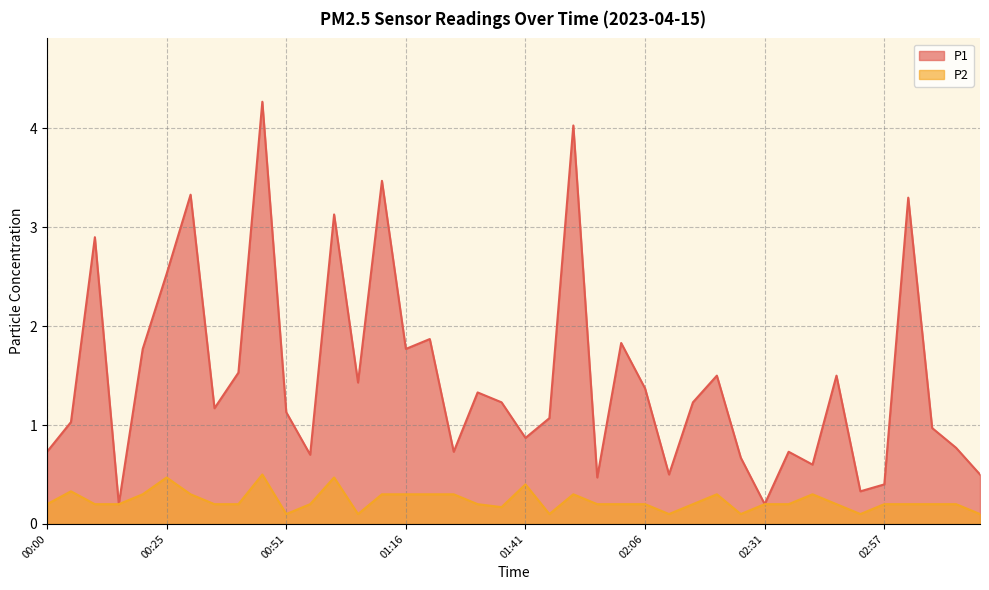

What position from the left is 00:51?

11